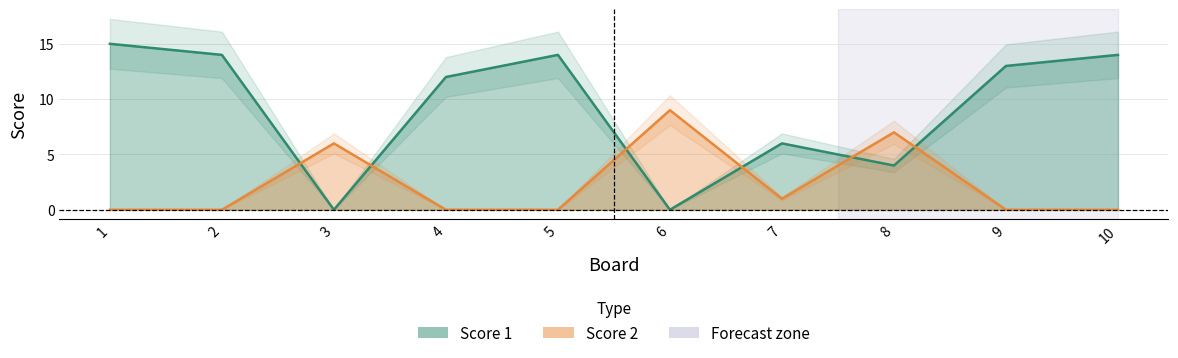

What is the approximate value of Score 2 at 8?

7